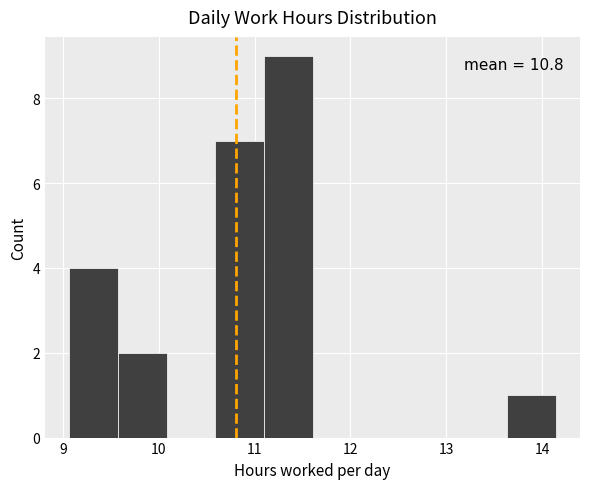

Which range on the x-axis has the tallest bar?

11.1 to 11.6